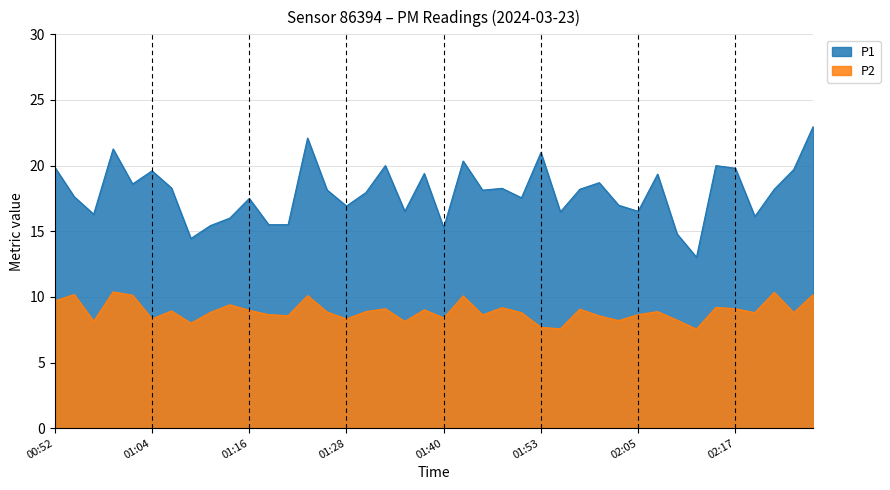

The P2 series shows 8.3 at 01:28. True or false?

True